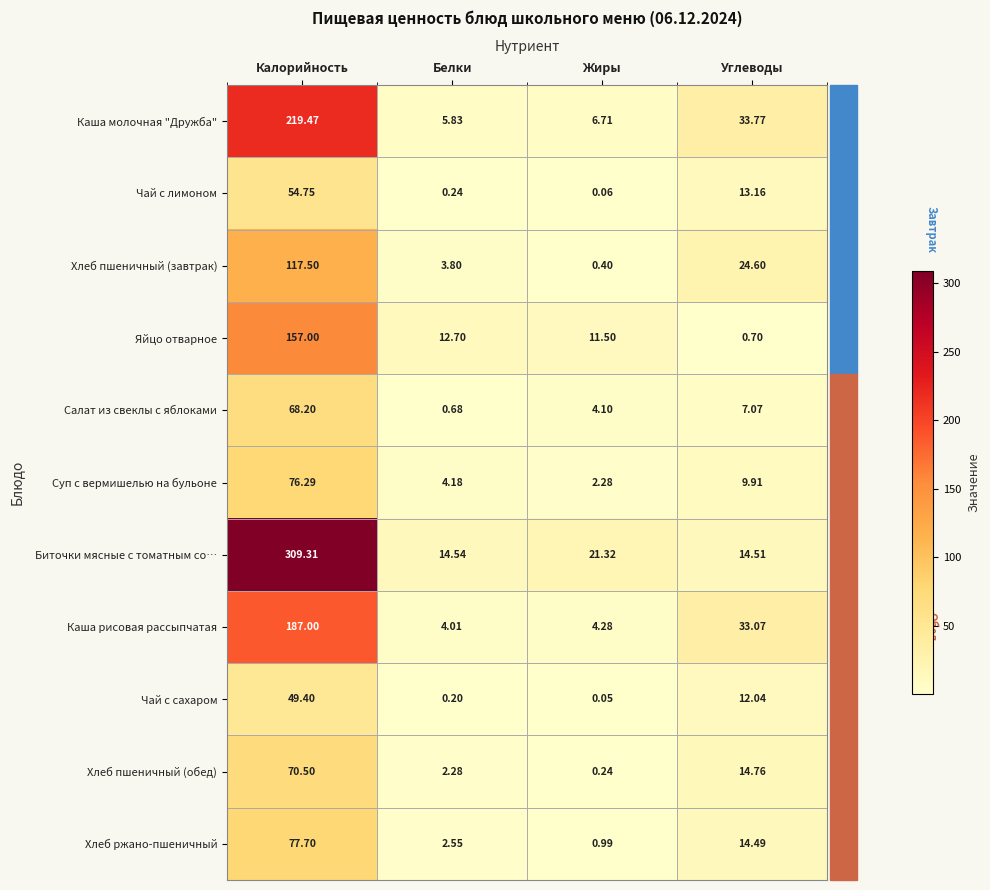

Is the value of Чай с сахаром at Калорийность greater than the value of Хлеб пшеничный (завтрак) at Белки?

Yes